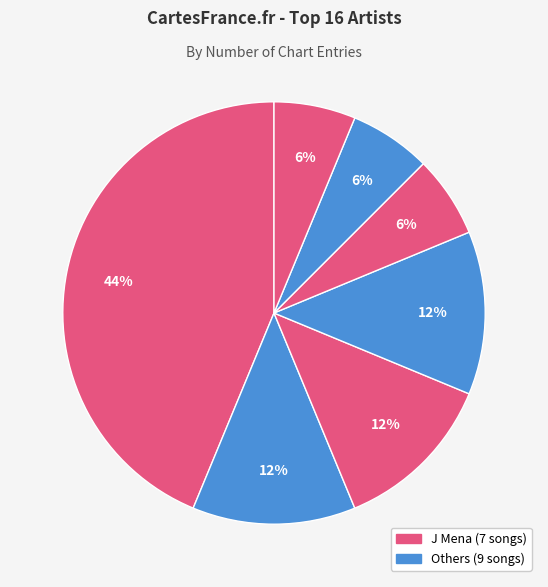

What is the largest slice in the pie chart?

J Mena